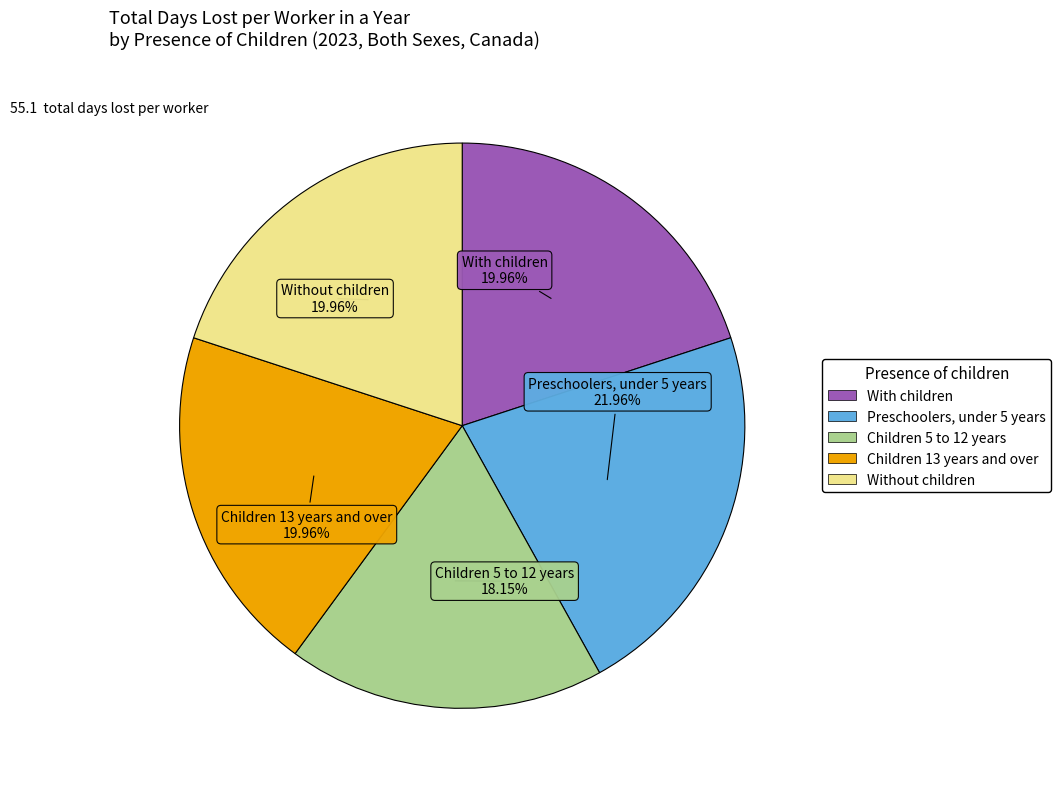

The Preschoolers, under 5 years slice represents 12% of the pie. True or false?

False